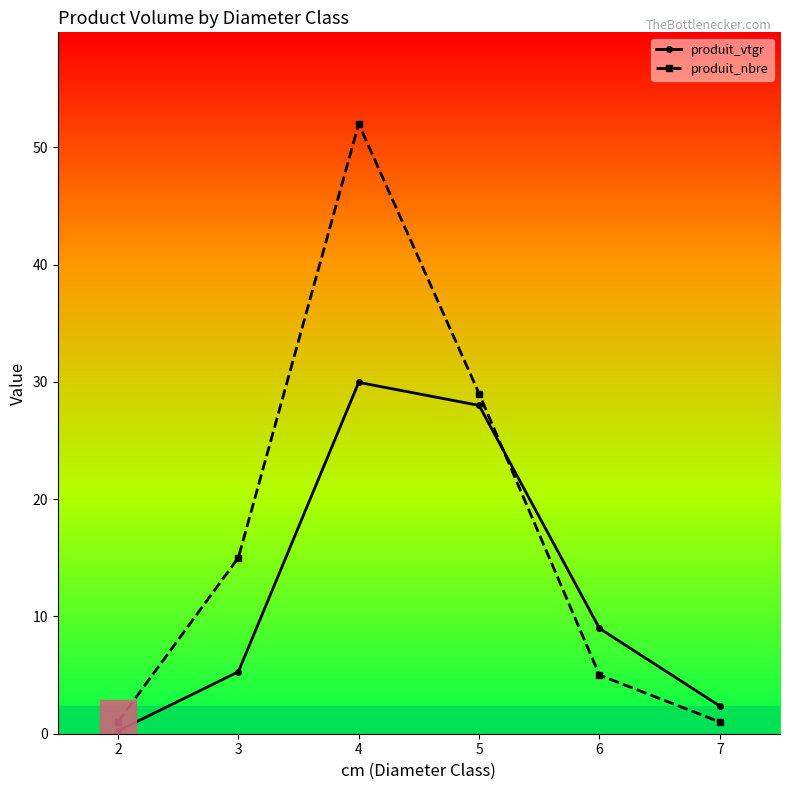

What is the approximate value of produit_nbre at 6?

5.0